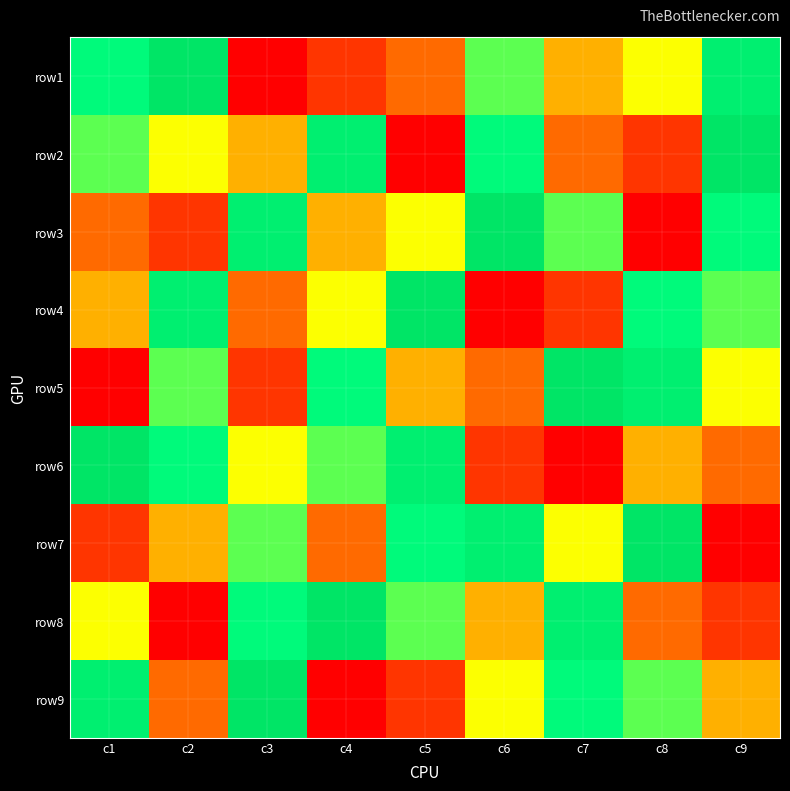

What is the smallest value displayed?

1